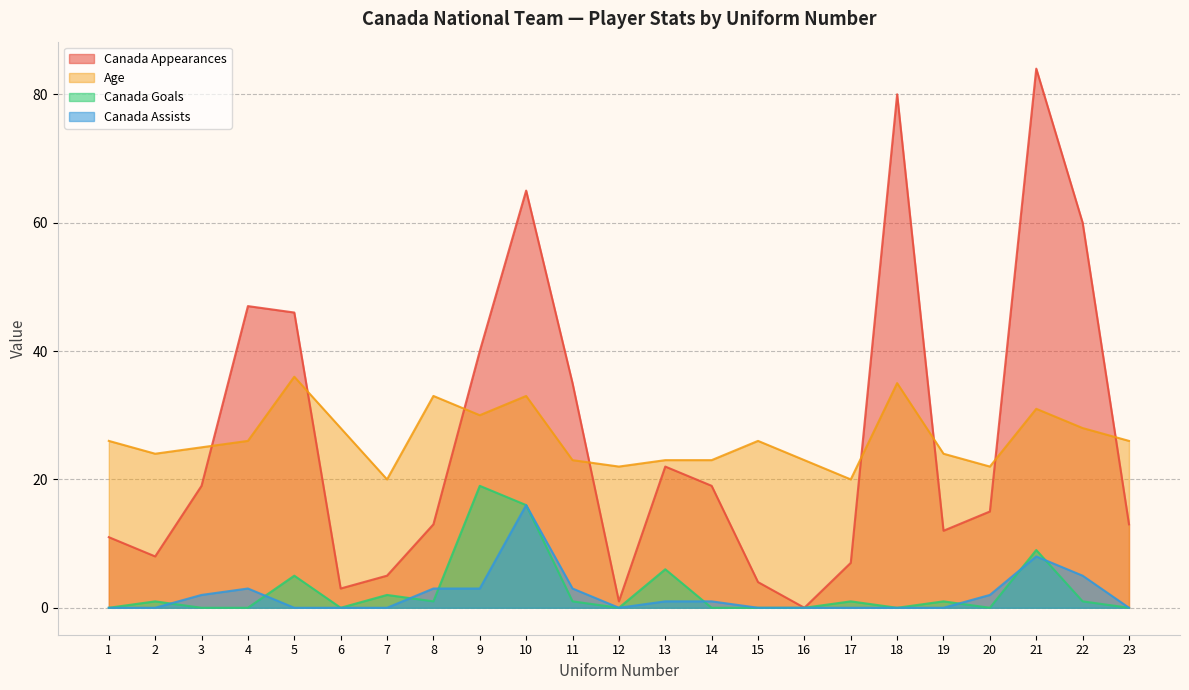

At which label is Canada Goals closest to 9?

21